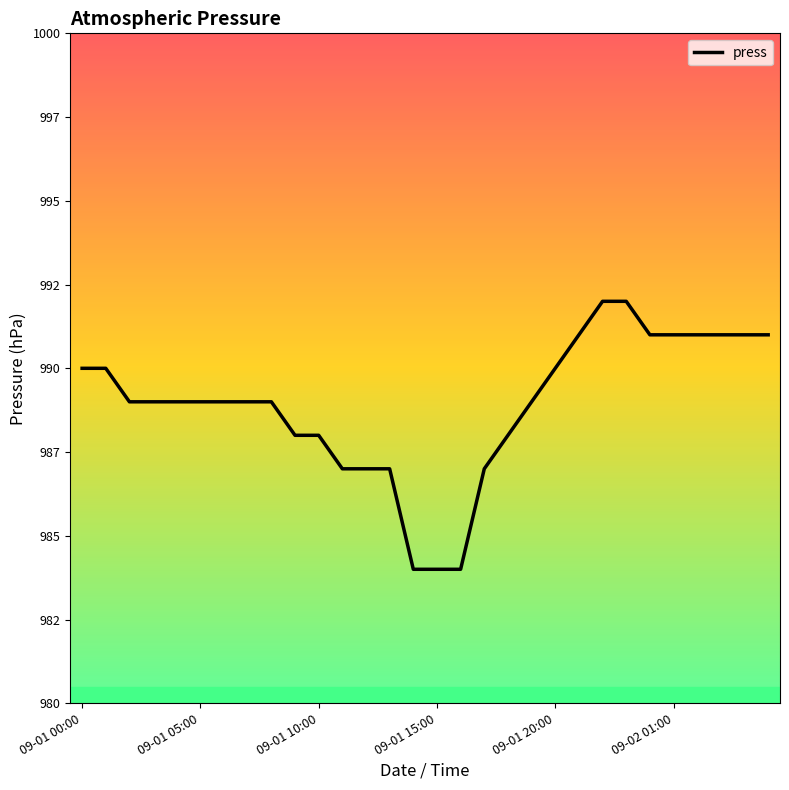

Is this an area chart (filled region under the line)?

No